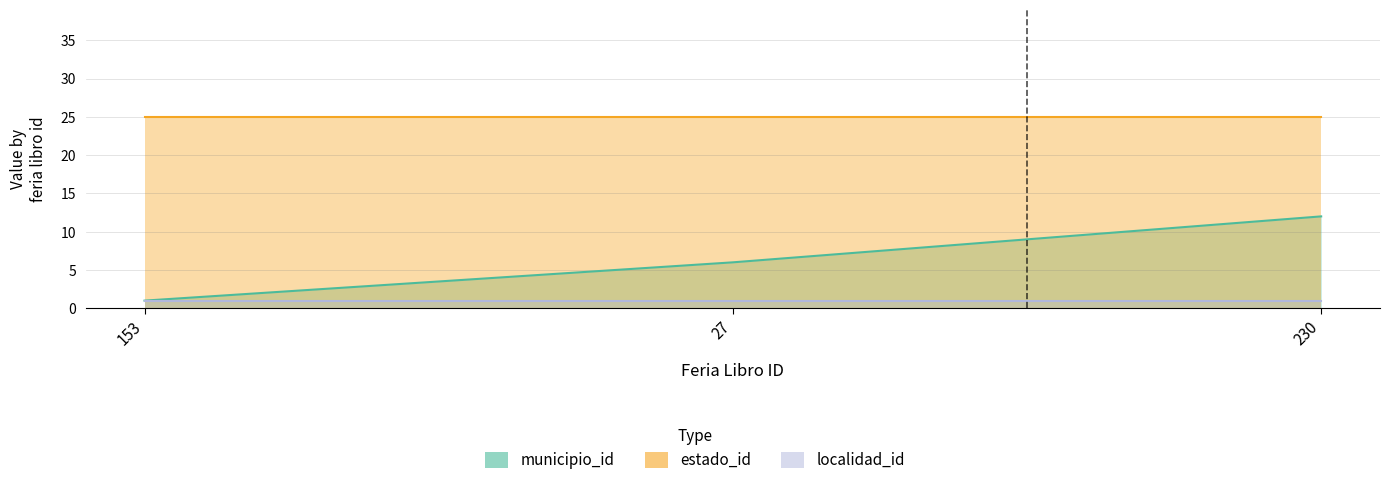

What are all the series names shown in the legend?

municipio_id, estado_id, localidad_id